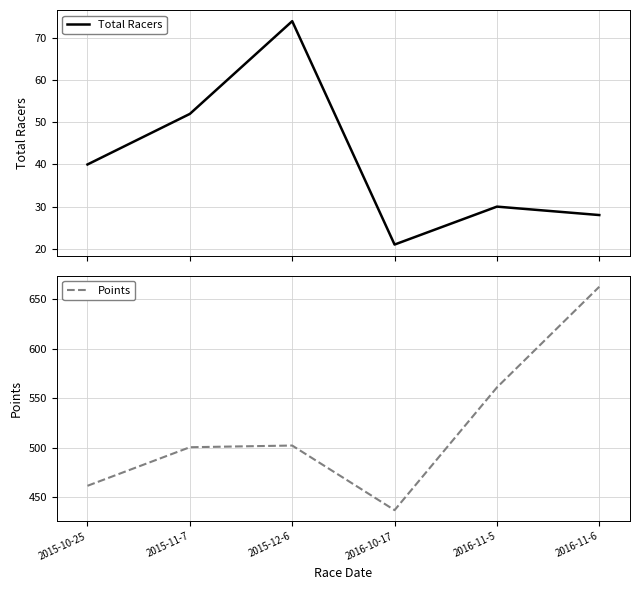

What is the value of the Total Racers point at the 6th from the left?

28.0